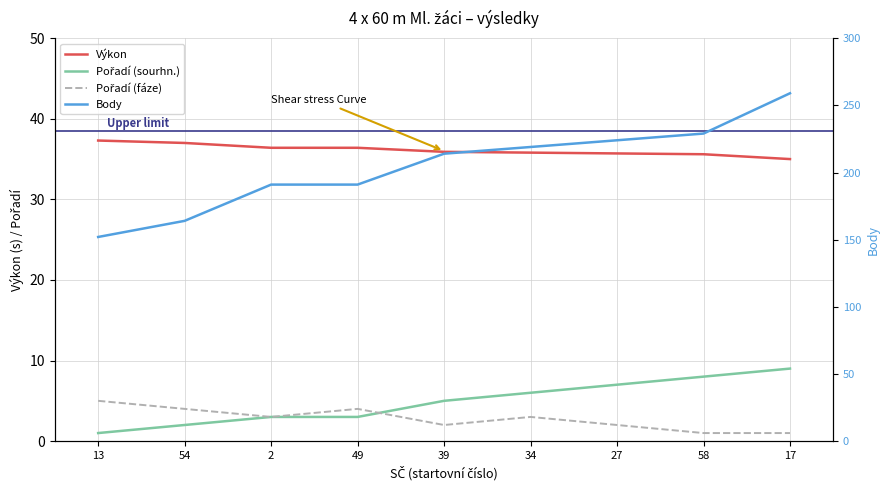

True or false: Pořadí (fáze) and Body intersect in this chart.

False